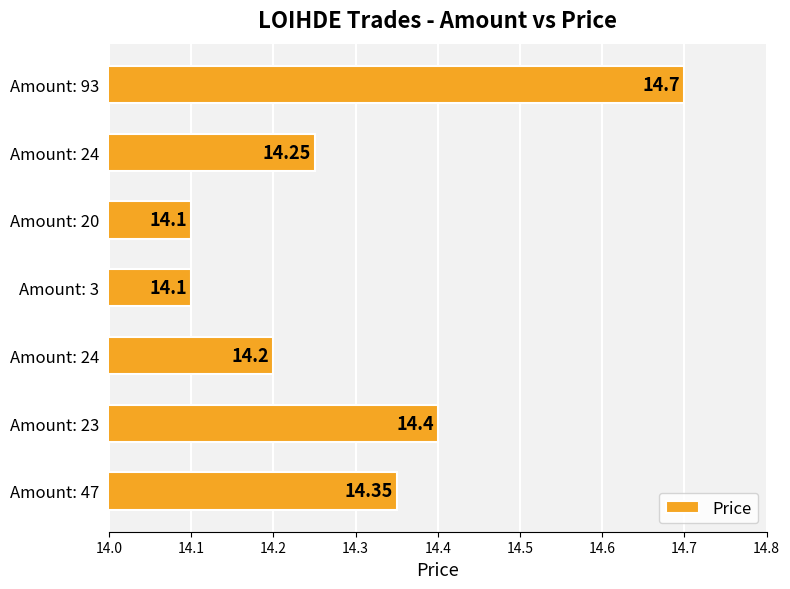

Are the bars horizontal?

Yes